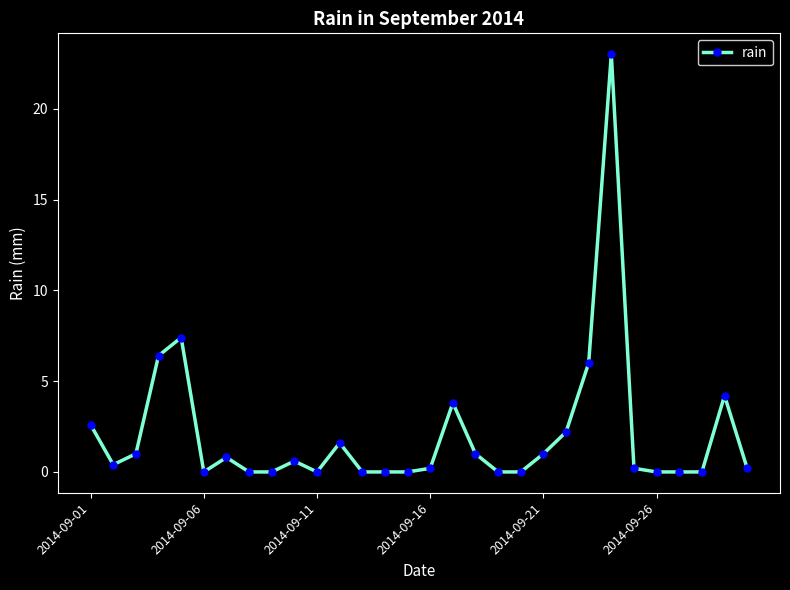

What is the greatest value displayed?

23.0